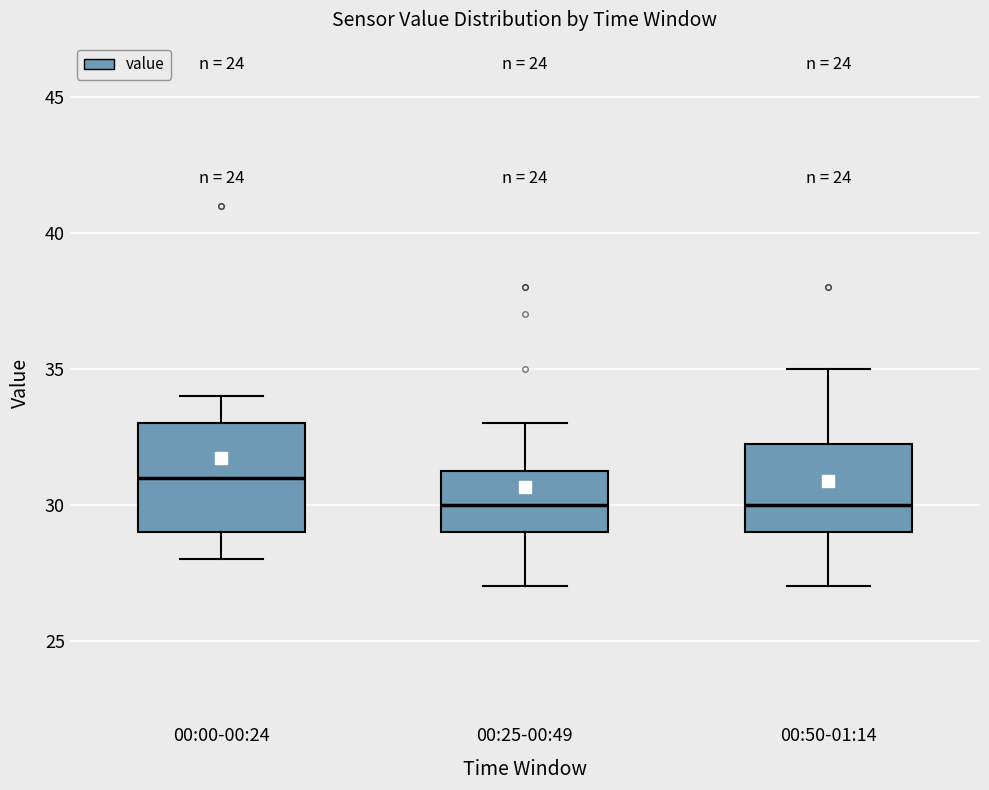

Comparing the boxes themselves (not the whiskers), which one is the tallest?

00:00-00:24